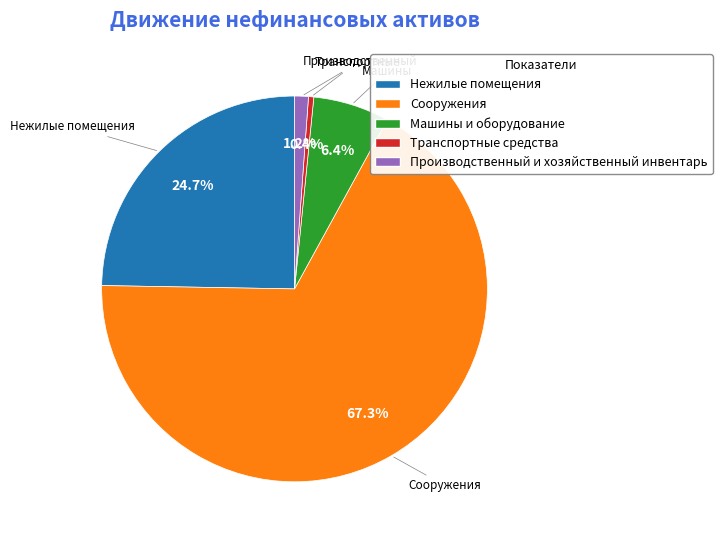

To the nearest percent, what percentage of the pie is Нежилые помещения?

25%